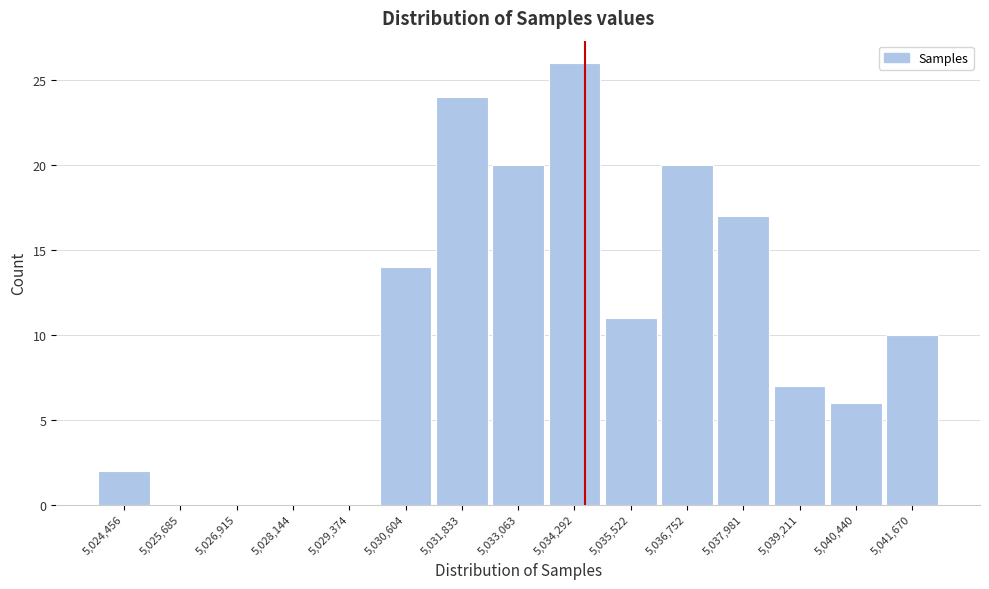

Reading left to right, what are all the values shown in this chart?

5,024,456=2	5,025,685=0	5,026,915=0	5,028,144=0	5,029,374=0	5,030,604=14	5,031,833=24	5,033,063=20	5,034,292=26	5,035,522=11	5,036,752=20	5,037,981=17	5,039,211=7	5,040,440=6	5,041,670=10